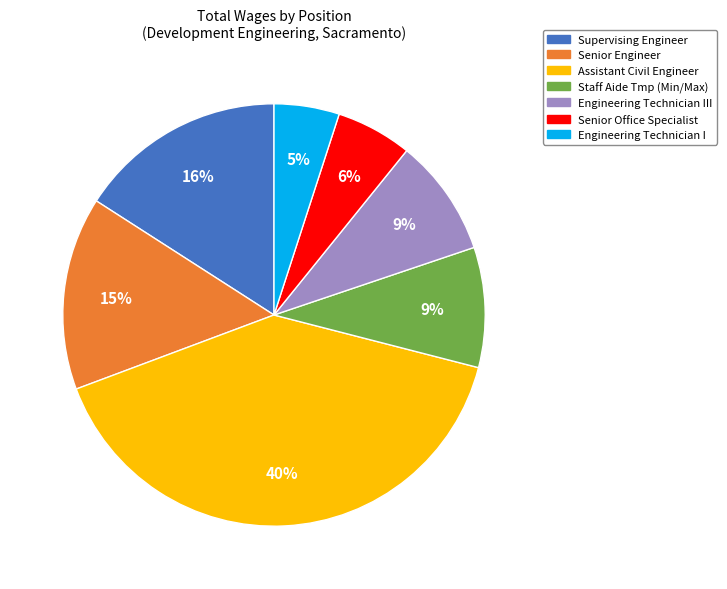

To the nearest percent, what is the difference between the Senior Office Specialist and Senior Engineer slice percentages?

9%